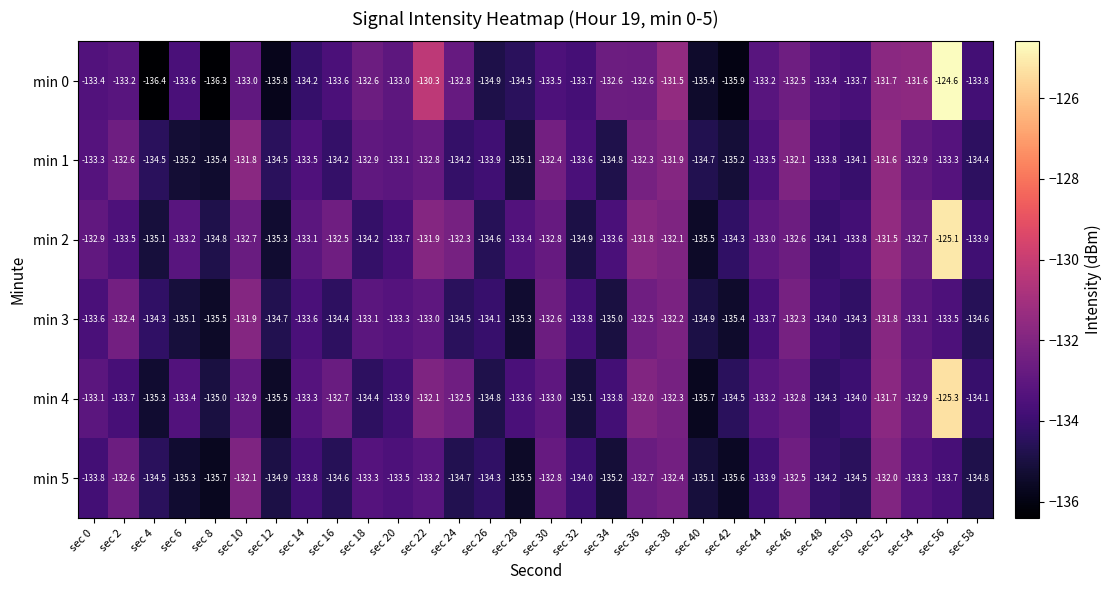

What is the average value of the min 4 series?

-133.4